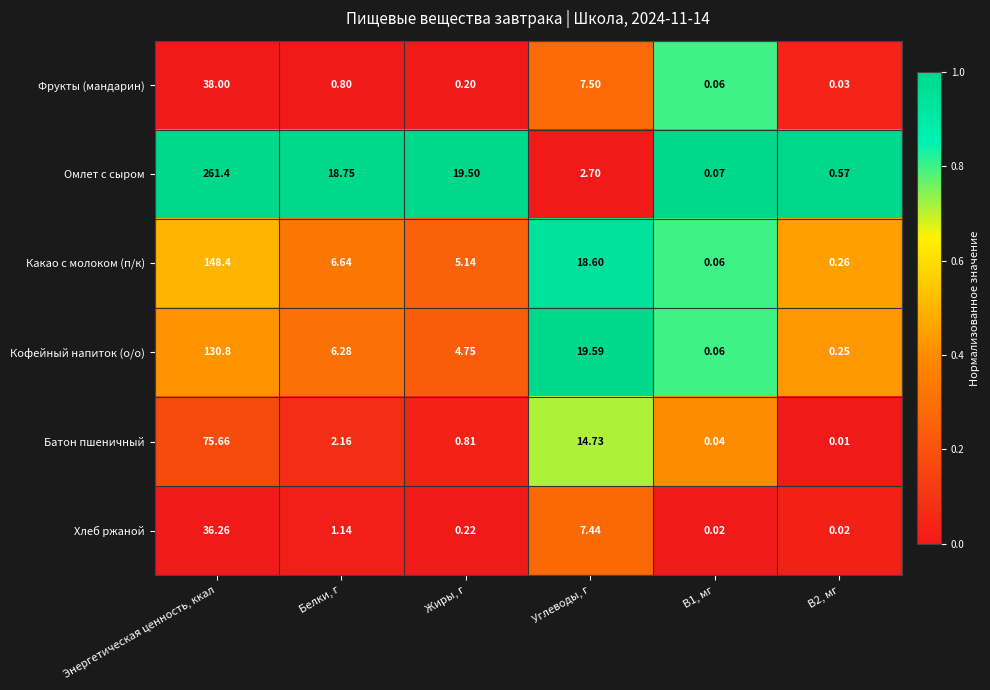

What is the greatest value displayed?

261.4